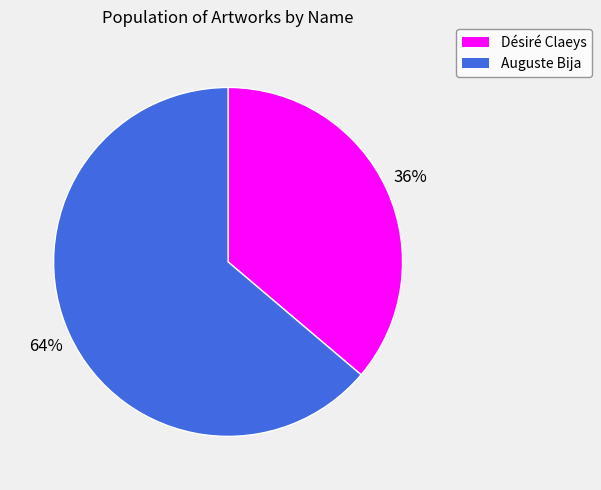

Combined, do Désiré Claeys and Auguste Bija account for over 50%?

Yes